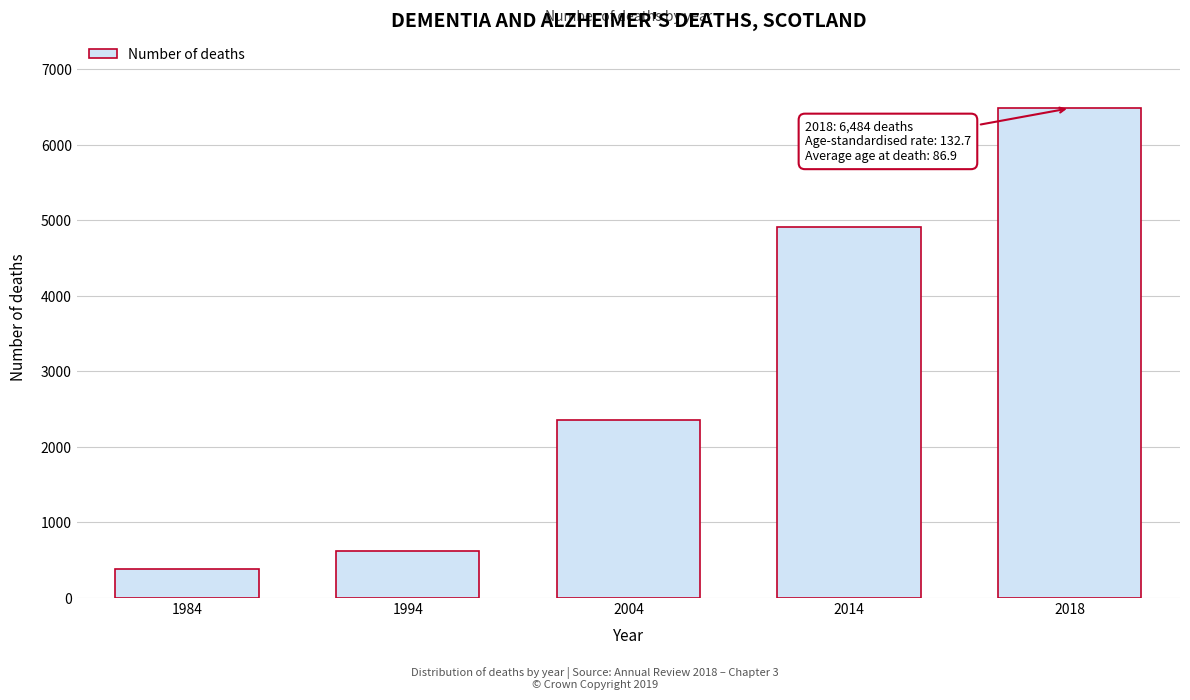

Reading left to right, what are all the values shown in this chart?

1984=389	1994=629	2004=2354	2014=4915	2018=6484